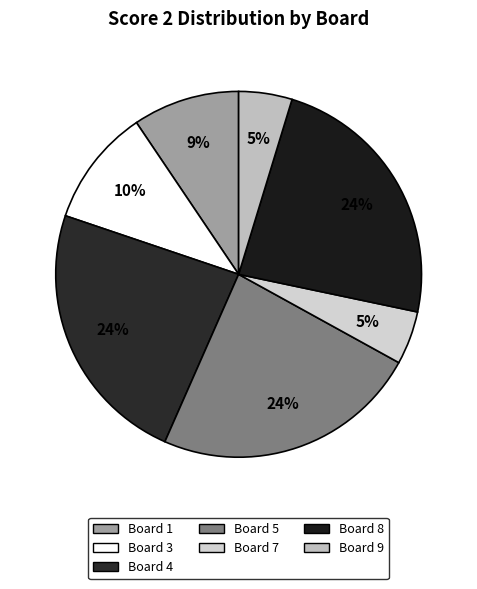

How many segments does this pie chart have?

7